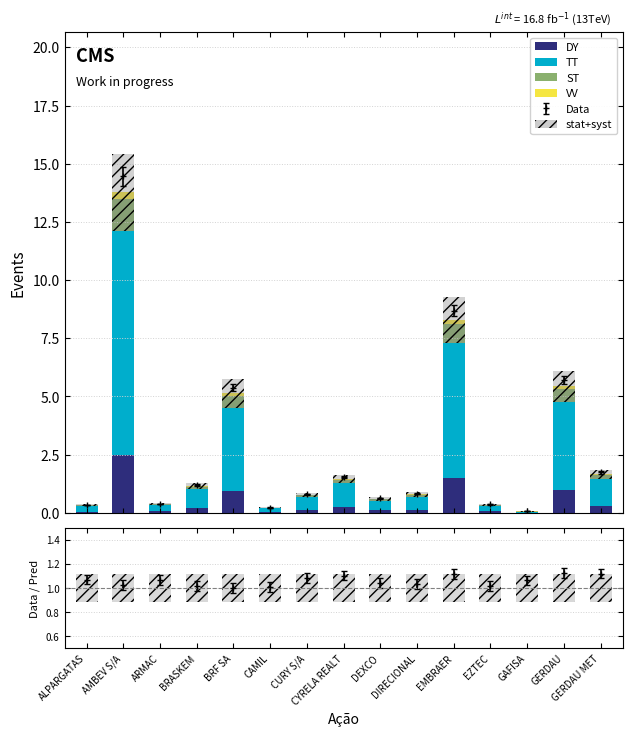

At which label does VV reach its minimum?

GAFISA